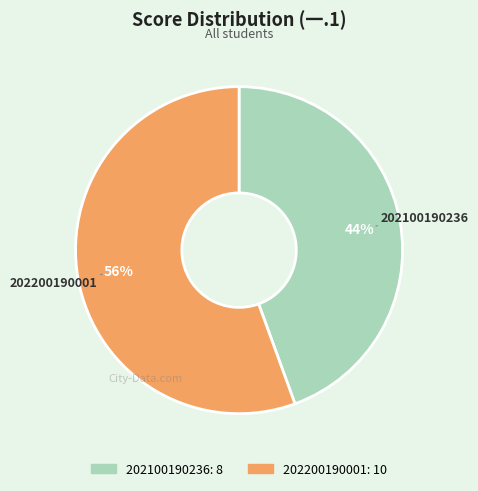

To the nearest percent, what is the combined percentage of 202200190001 and 202100190236?

100%